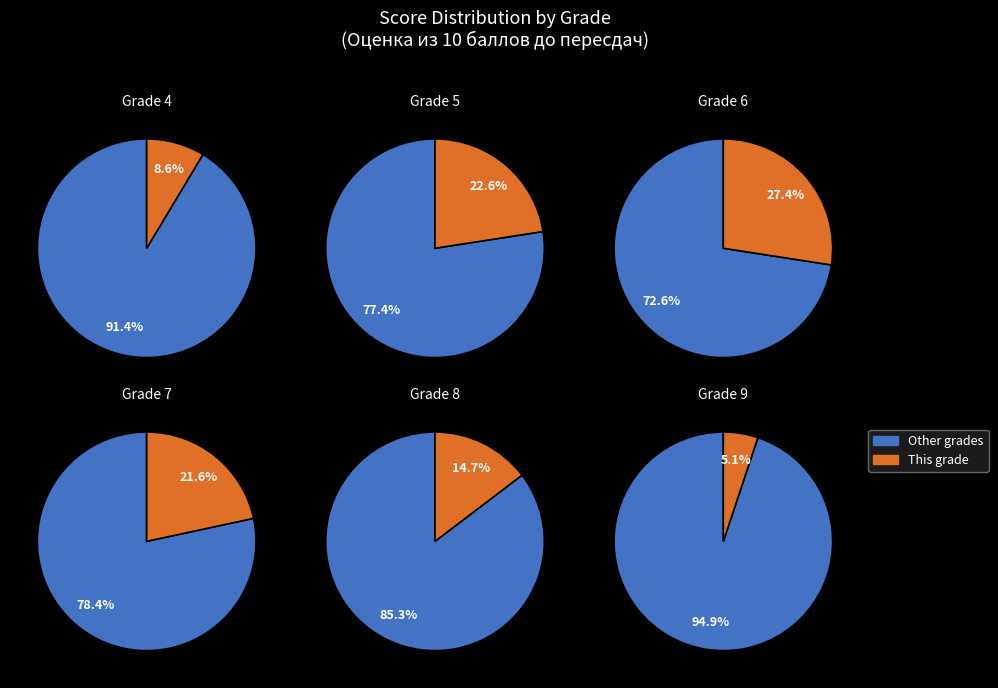

To the nearest percent, what portion does 8 represent?

15%